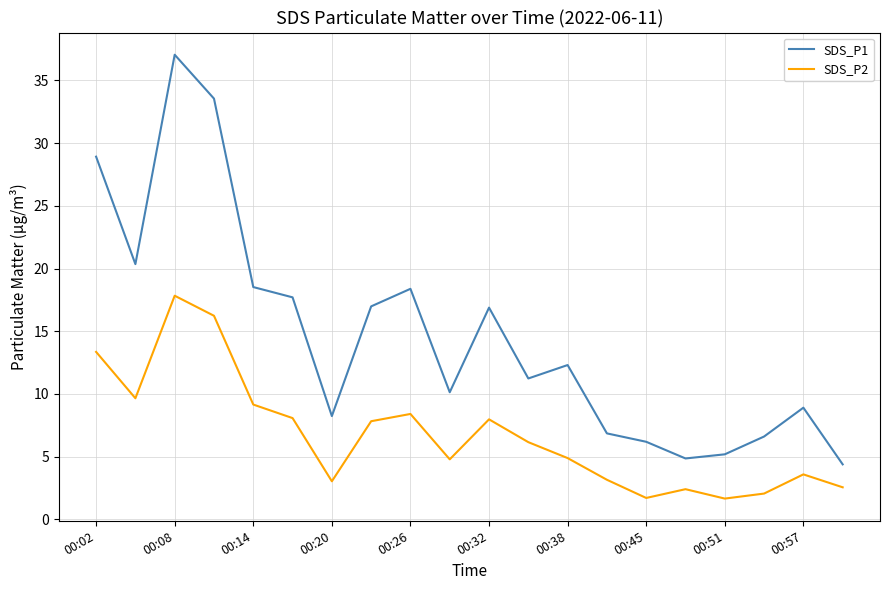

Rank the series by their maximum value, from highest to lowest.

SDS_P1, SDS_P2